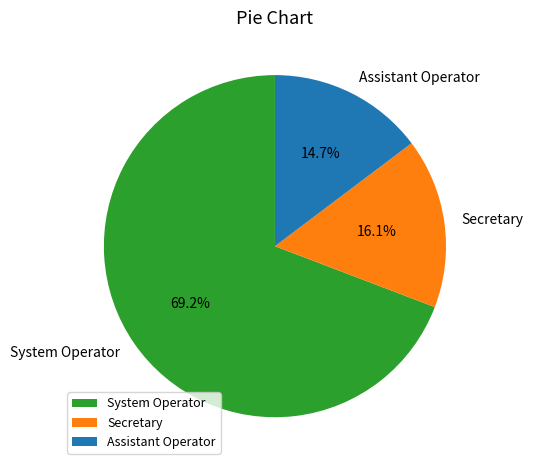

To the nearest percent, what is the average slice percentage?

33%